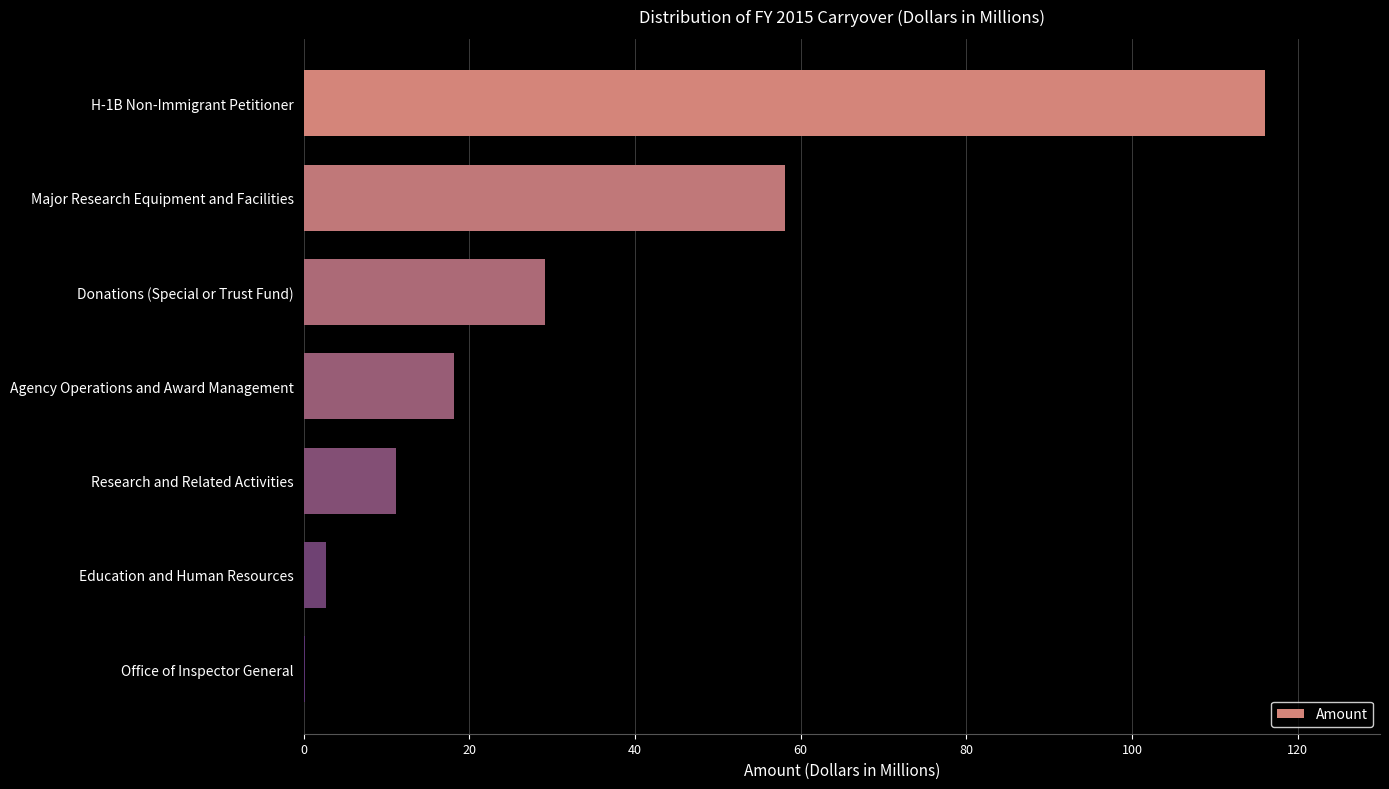

Which has a higher value, Education and Human Resources or H-1B Non-Immigrant Petitioner?

H-1B Non-Immigrant Petitioner